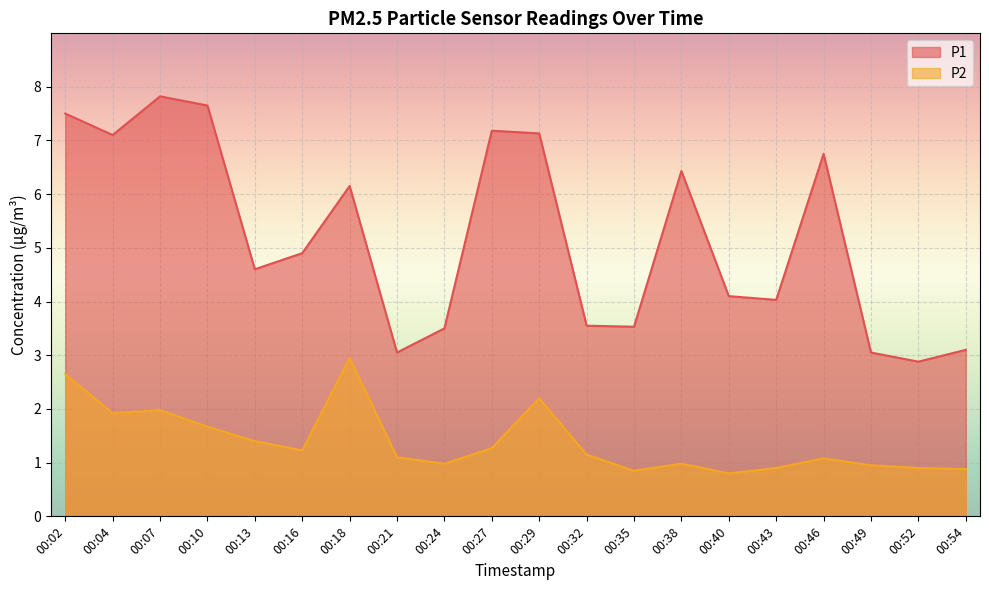

In P1, how many points are lower than both neighbors (excluding endpoints)?

6